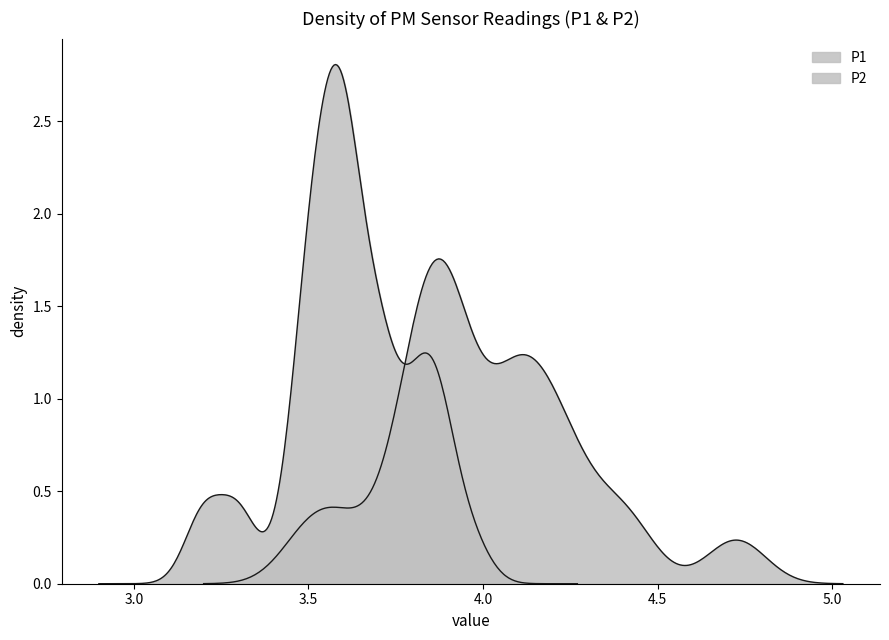

Is the value of P1 at 29 greater than the value of P2 at 28?

Yes